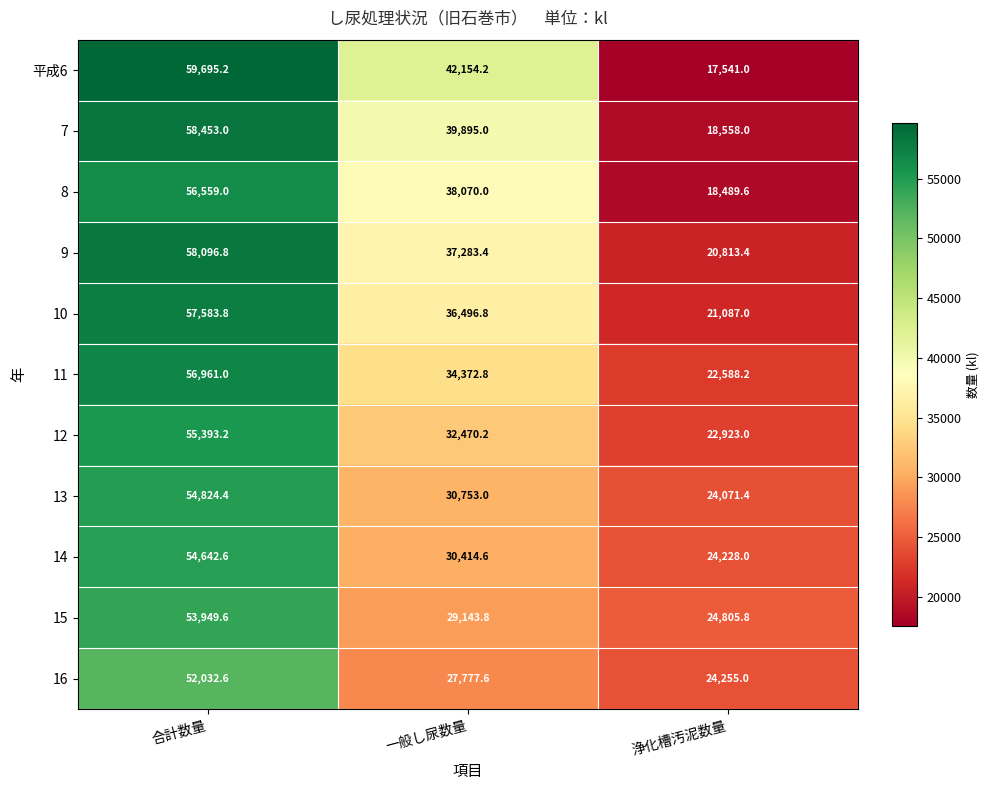

At which label is 7 closest to 38505?

一般し尿数量